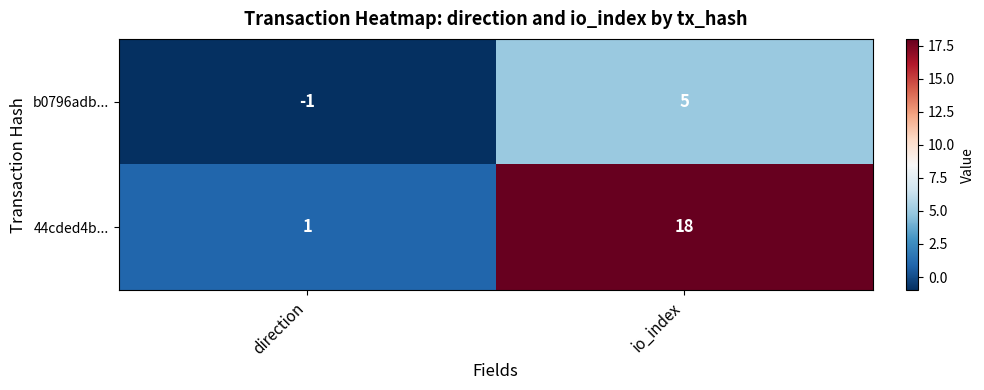

What is the spread (max minus min) of values at io_index?

13